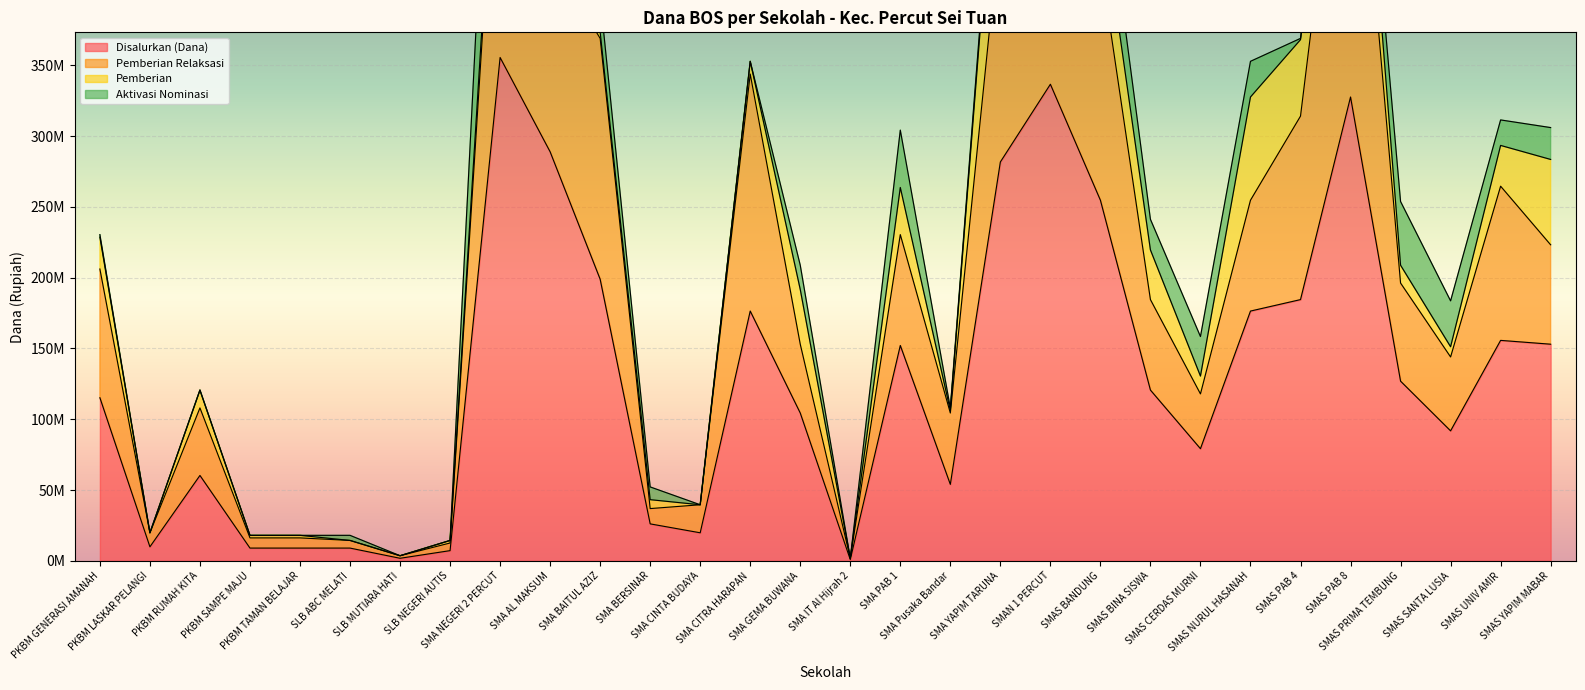

At which label is Disalurkan (Dana) closest to 178200000?

SMA CITRA HARAPAN